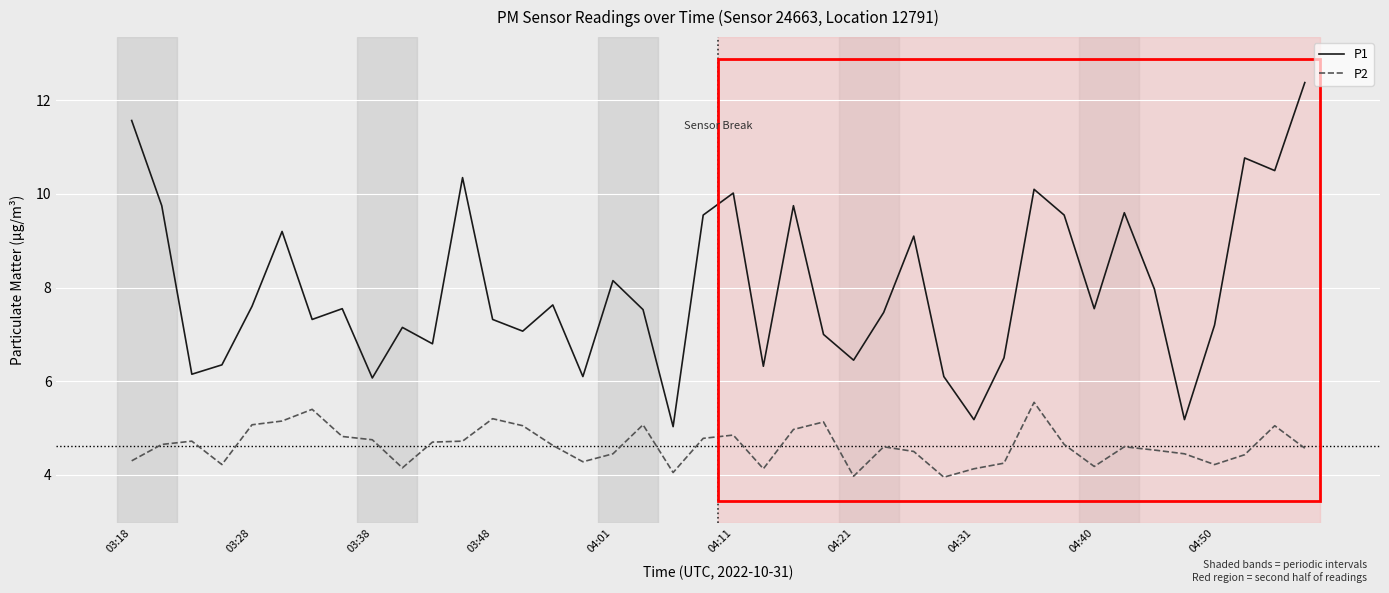

List the series in order of their peak value, lowest first.

P2, P1